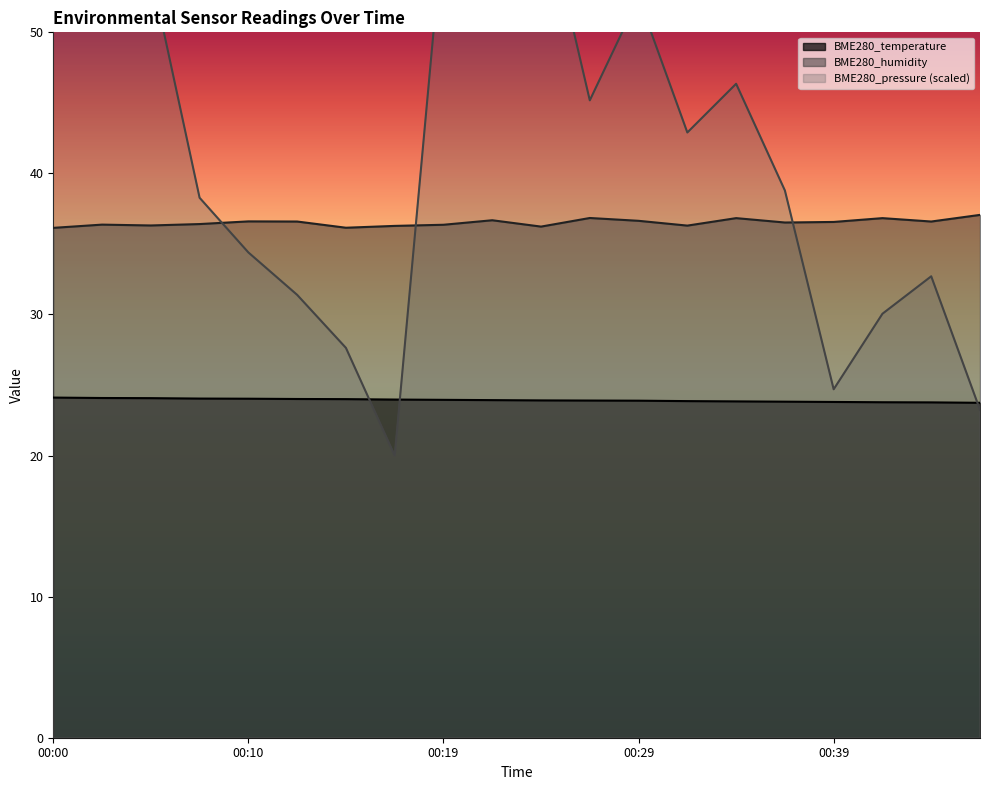

What is the difference between the second highest and second lowest values in the BME280_pressure series?

35.1